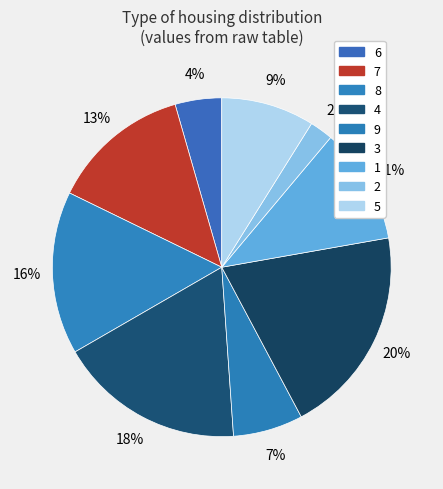

How many segments does this pie chart have?

9